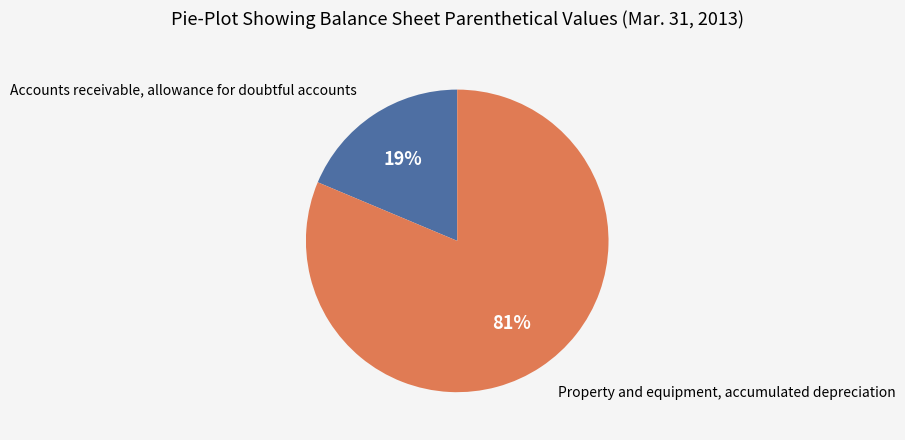

Which slice is the smallest?

Accounts receivable, allowance for doubtful accounts